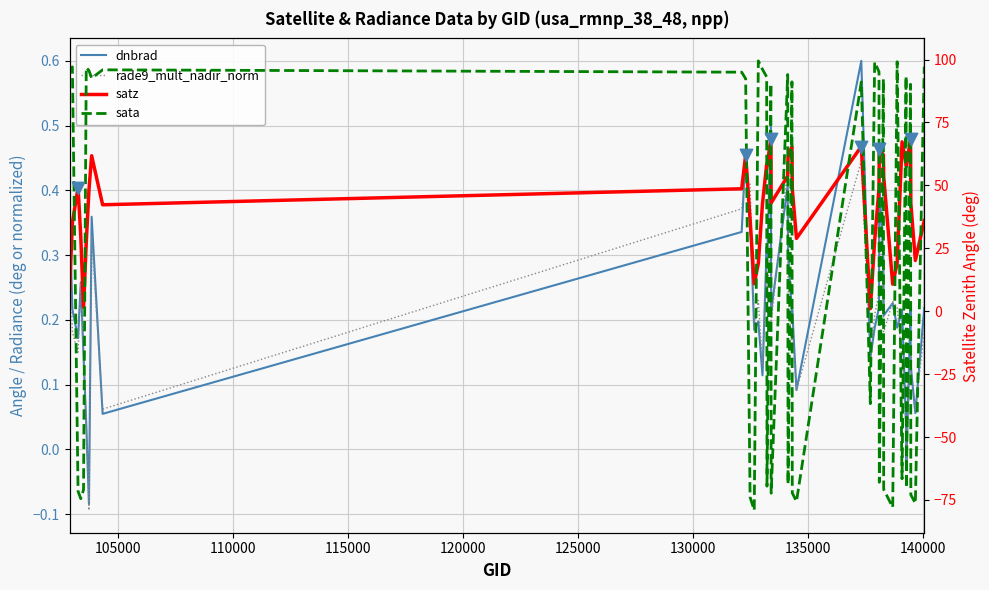

Is the value of sata at 10 greater than the value of dnbrad at 23?

Yes